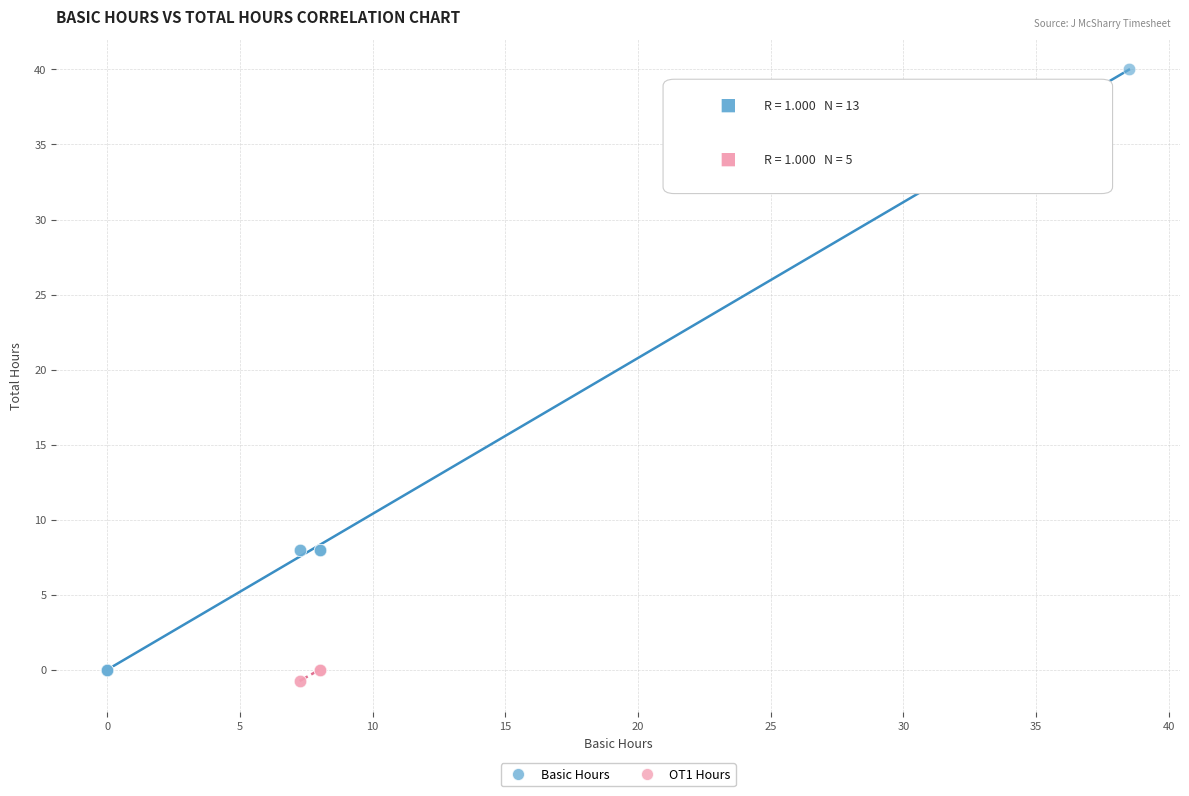

Which series has the largest Y range (max minus min)?

Basic Hours